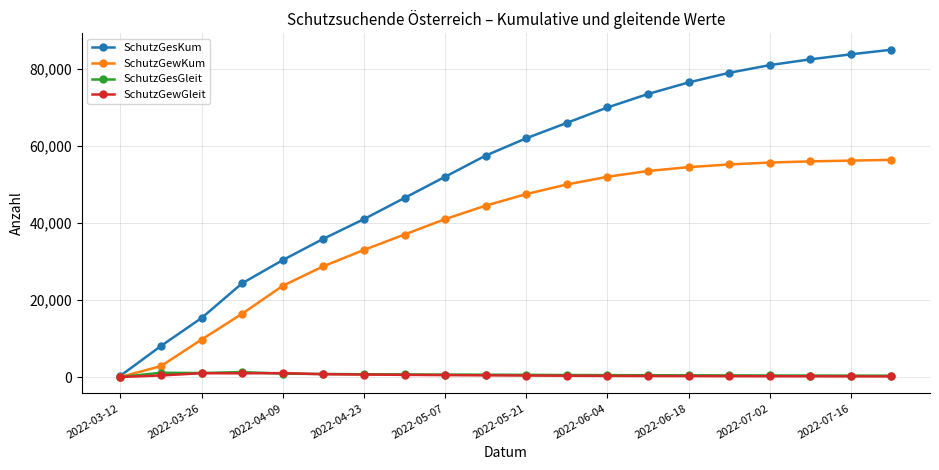

Which series has the largest range (max minus min)?

SchutzGesKum